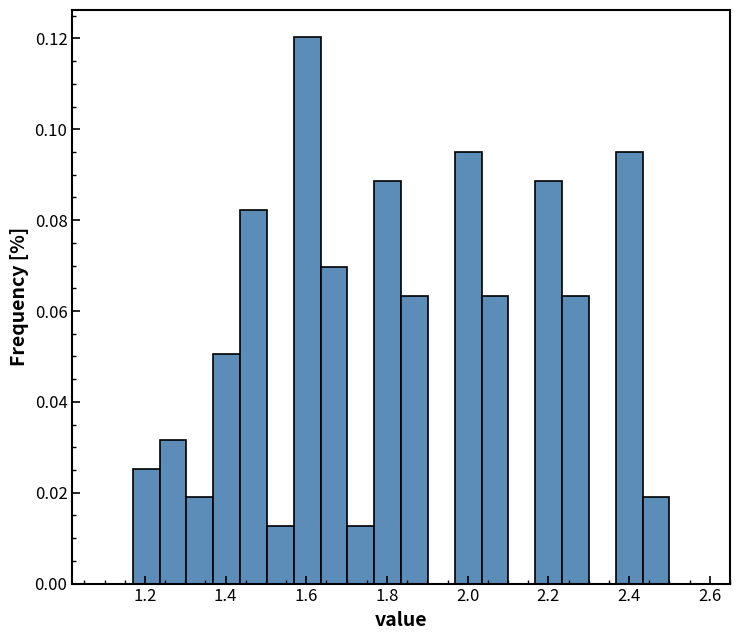

Read against the x-axis, roughly where is the centre of the tallest bar?

1.60